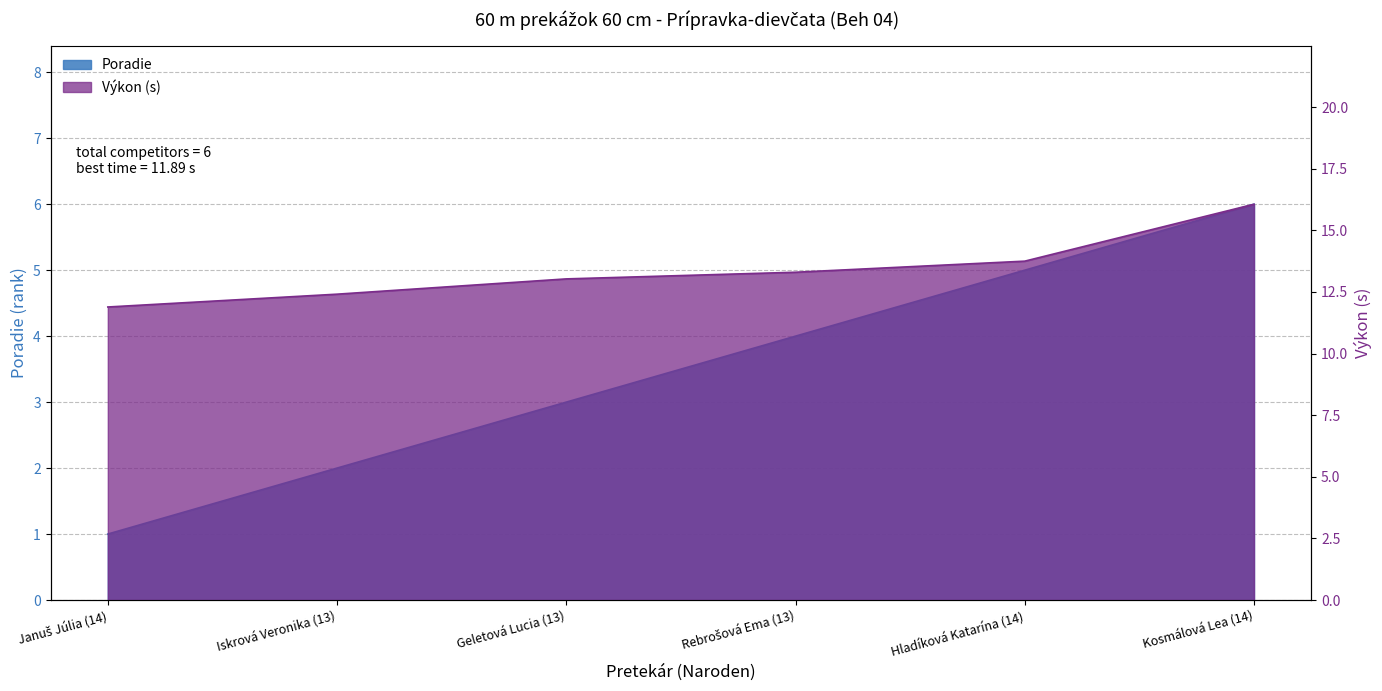

How many data points in Poradie are above 4?

2